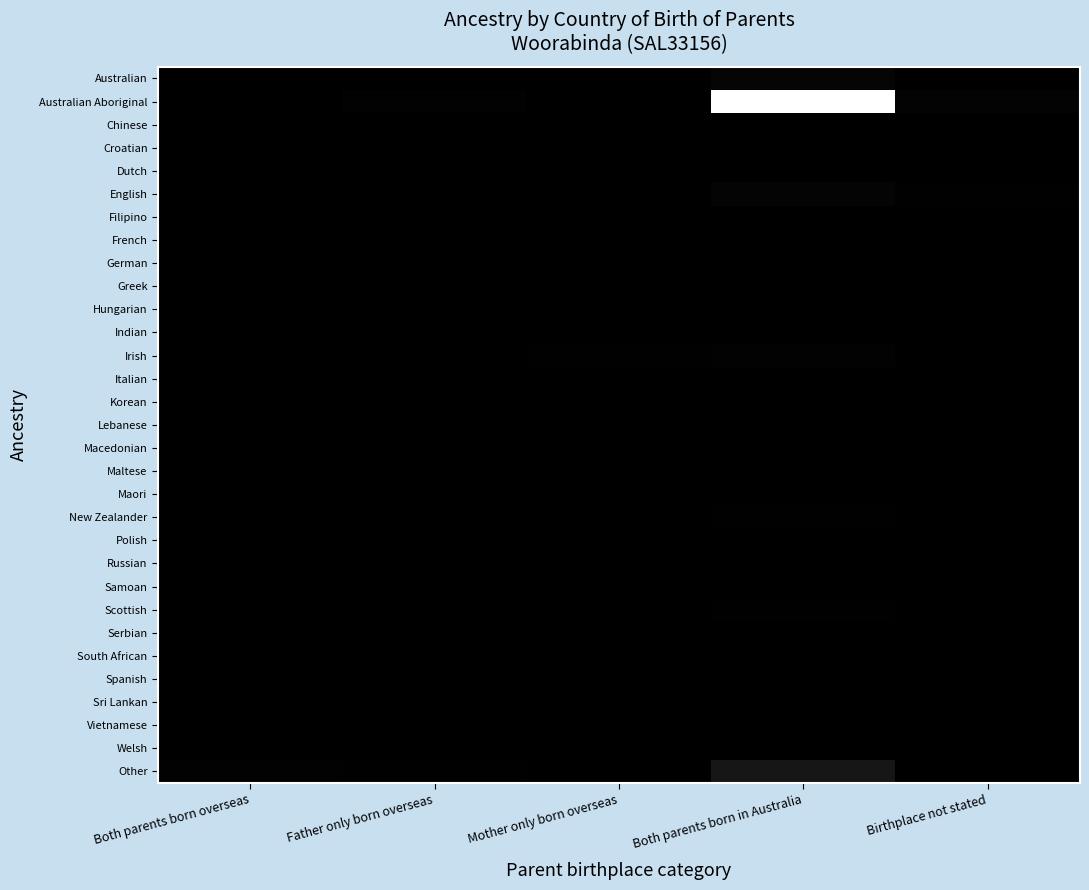

Which series has the largest total across all categories?

Australian Aboriginal